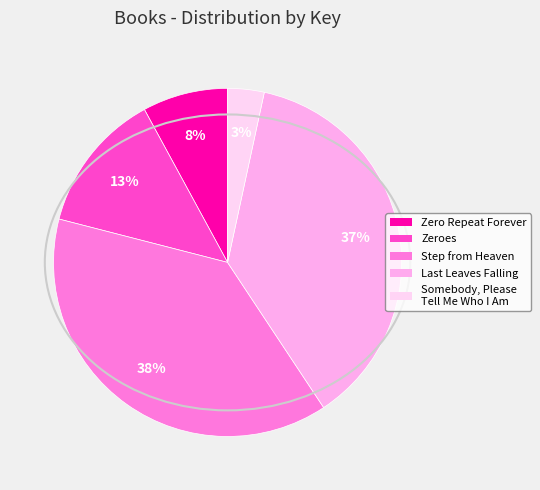

Which slice is the smallest?

Somebody, Please Tell Me Who I Am